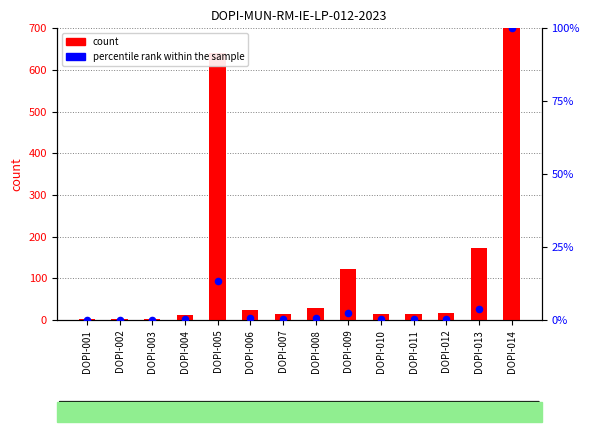

Which series has the largest total across all categories?

count